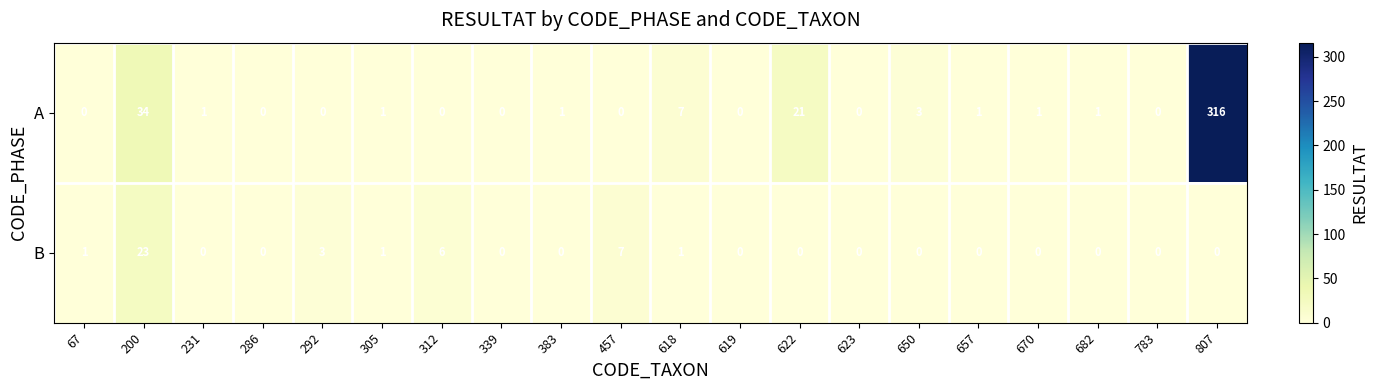

Rank the series at 231 from highest to lowest value.

A, B